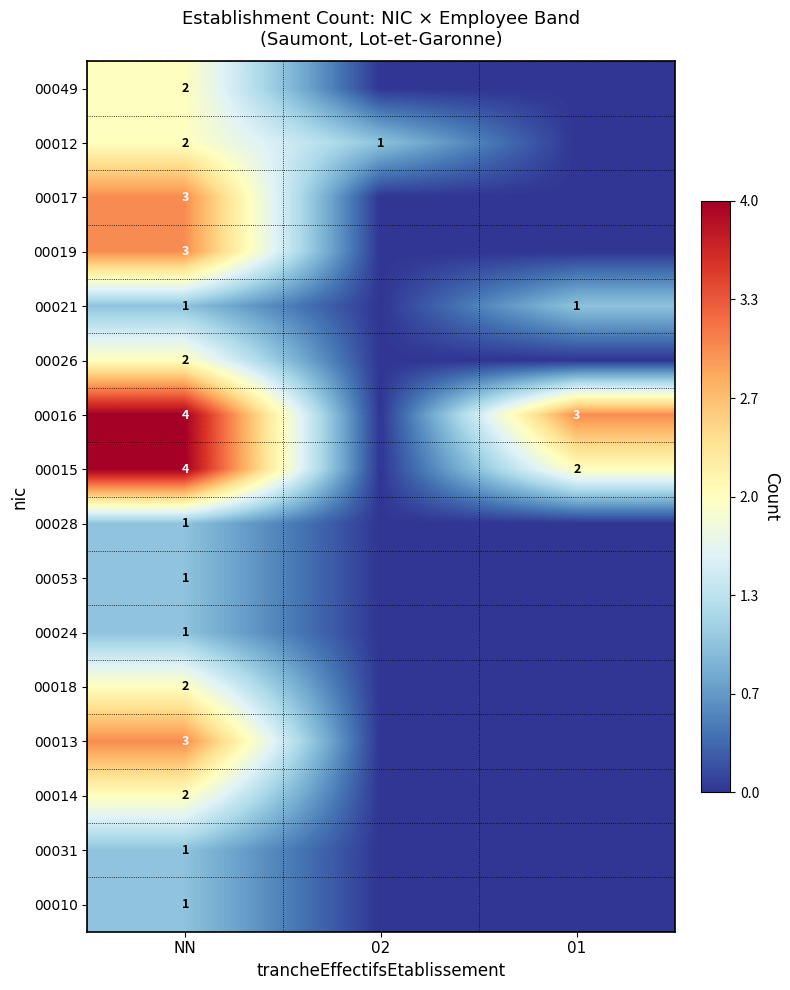

What is the total value across all series at NN?

33